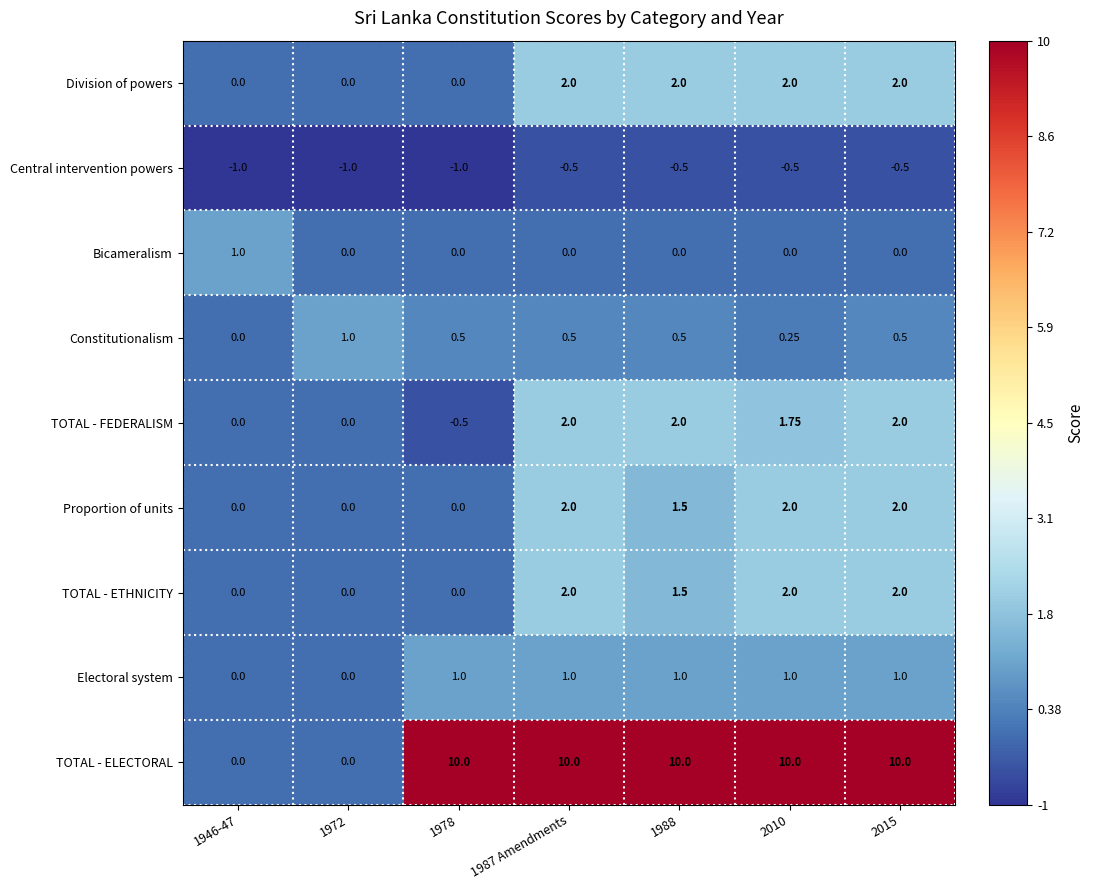

Which series has the largest range (max minus min)?

TOTAL - ELECTORAL